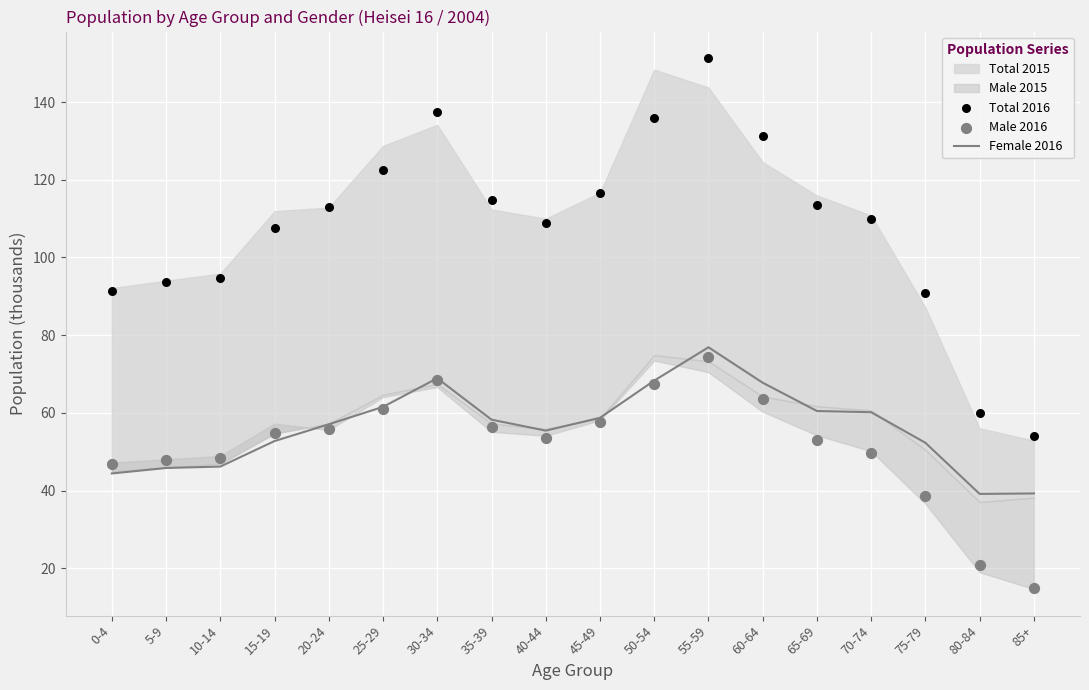

Is the value of Female 2016 at 45-49 greater than the value of Total 2016 at 0-4?

No